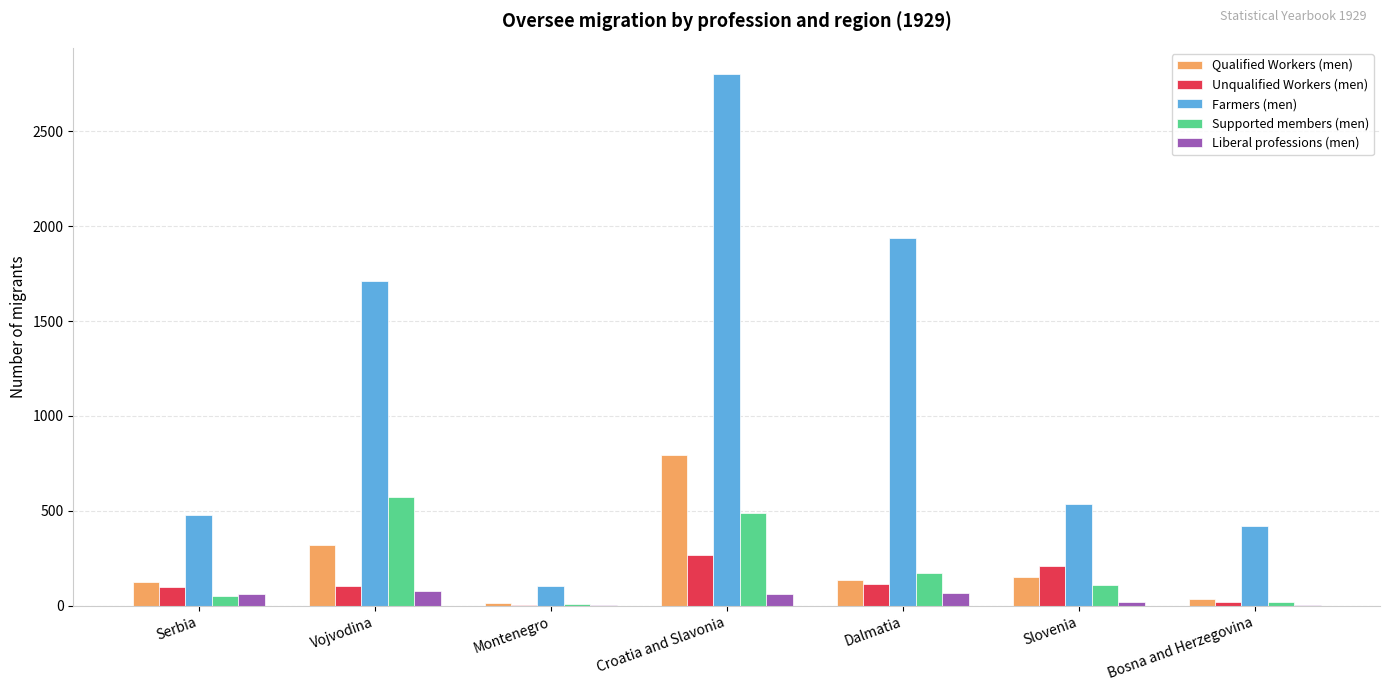

How many distinct data groups are displayed?

5